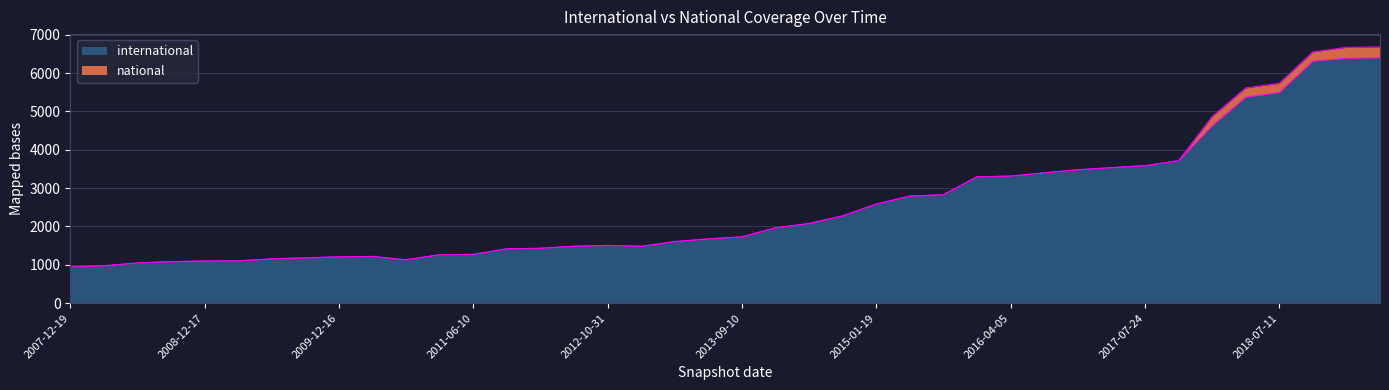

The chart shows a value of 1037 at 2017-12-22. True or false?

False